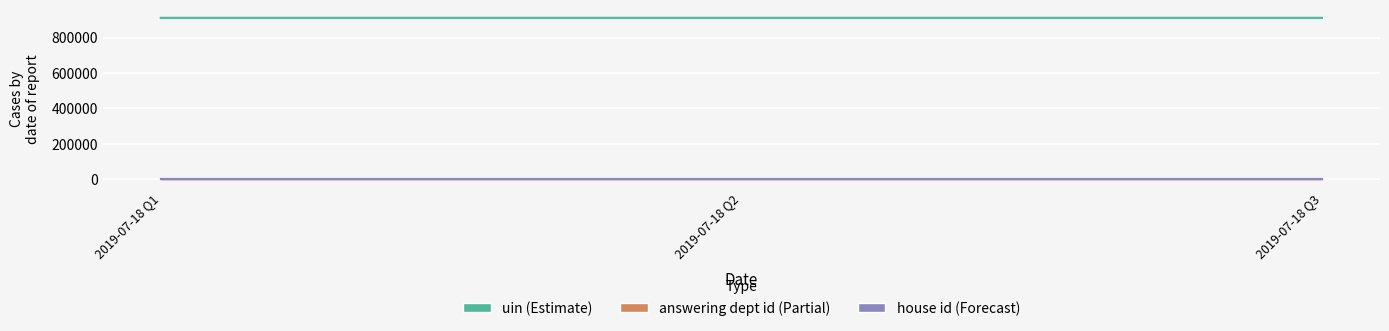

What is the maximum value shown in the chart?

912048